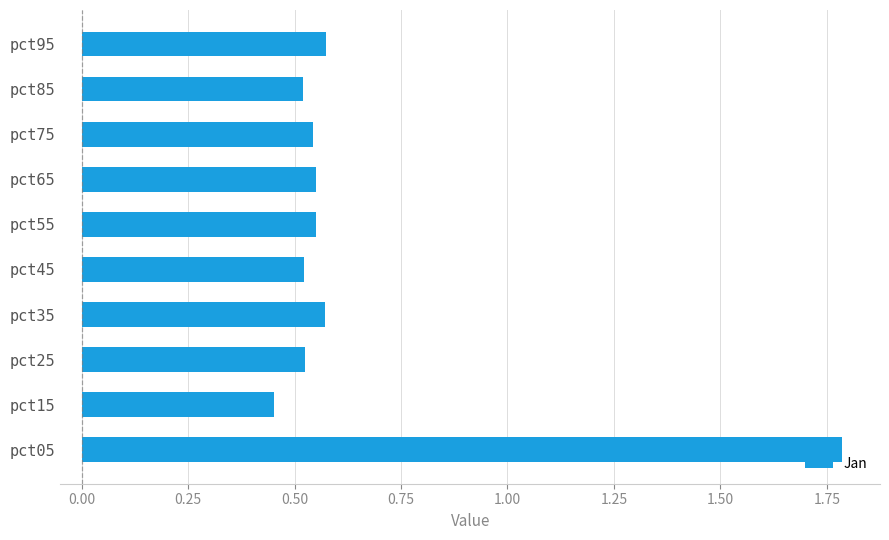

Does the chart contain any negative values?

No